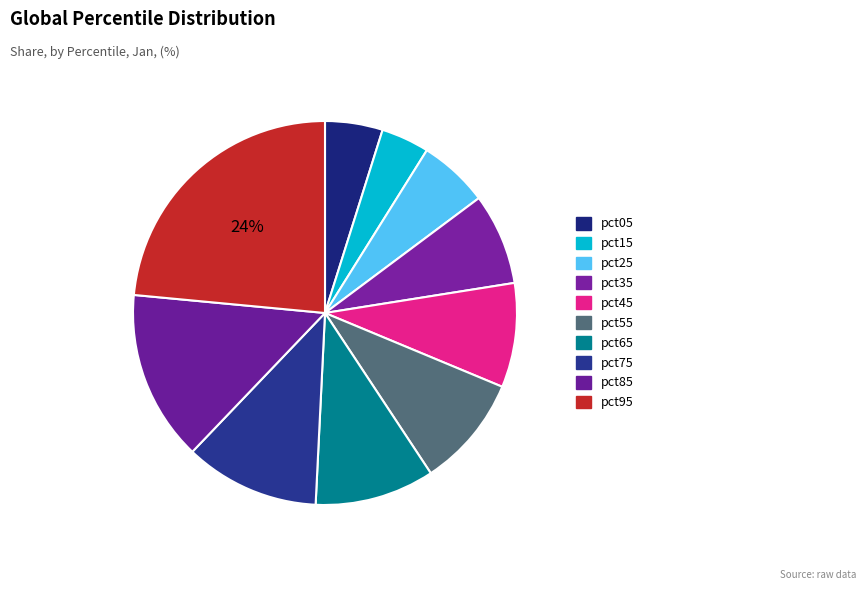

To the nearest percent, what is the average slice percentage?

10%